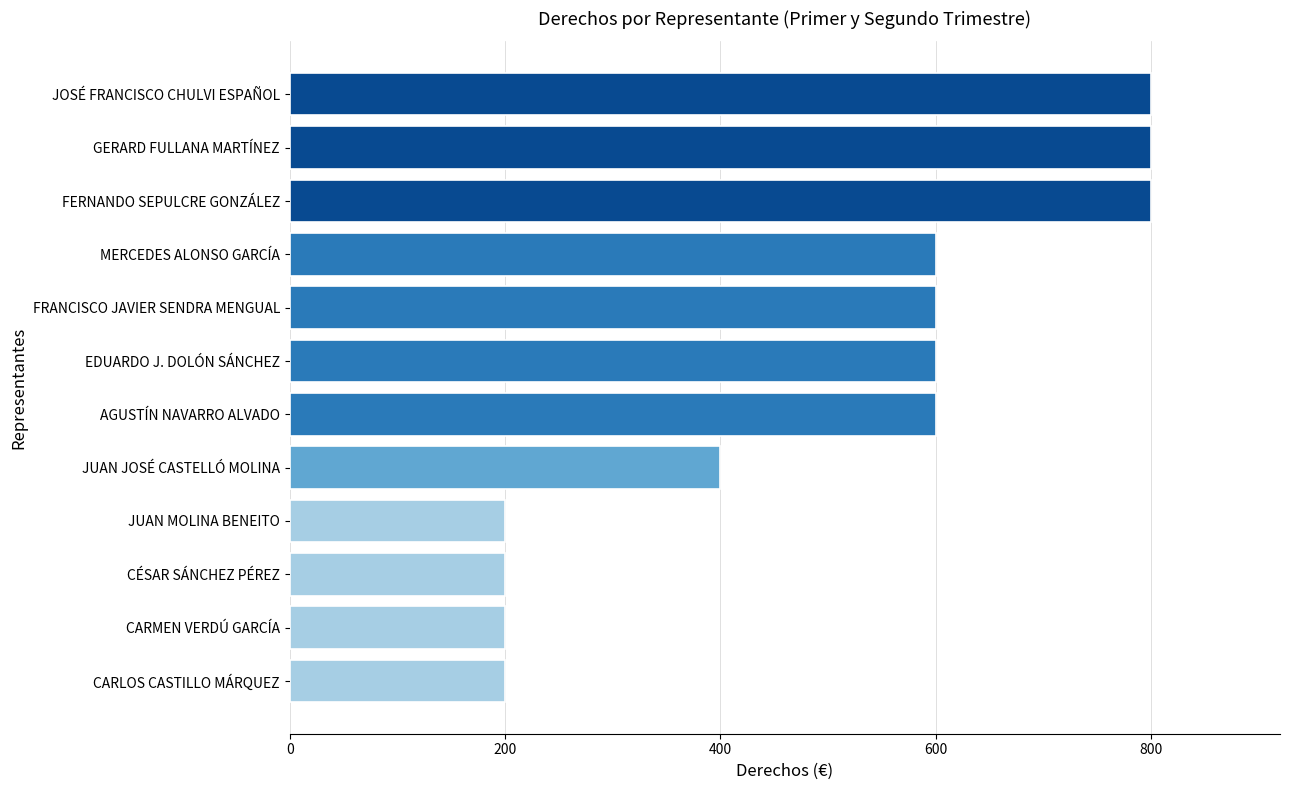

Reading top to bottom, what are all the values shown in this chart?

JOSÉ FRANCISCO CHULVI ESPAÑOL=800	GERARD FULLANA MARTÍNEZ=800	FERNANDO SEPULCRE GONZÁLEZ=800	MERCEDES ALONSO GARCÍA=600	FRANCISCO JAVIER SENDRA MENGUAL=600	EDUARDO J. DOLÓN SÁNCHEZ=600	AGUSTÍN NAVARRO ALVADO=600	JUAN JOSÉ CASTELLÓ MOLINA=400	JUAN MOLINA BENEITO=200	CÉSAR SÁNCHEZ PÉREZ=200	CARMEN VERDÚ GARCÍA=200	CARLOS CASTILLO MÁRQUEZ=200